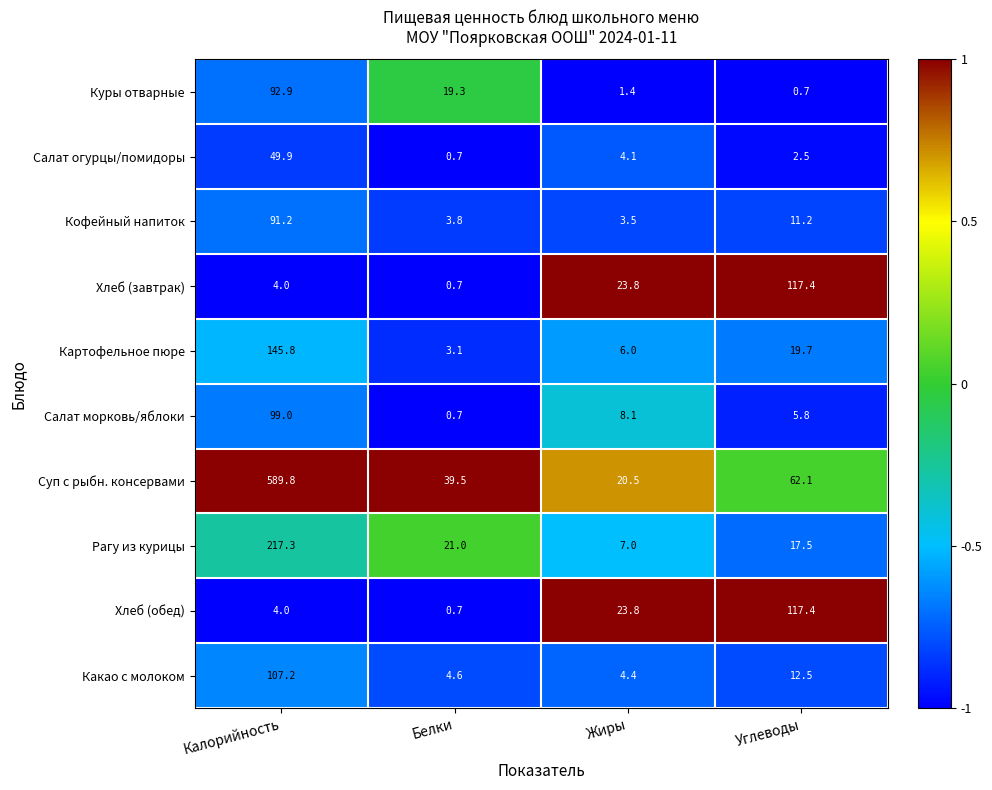

What is the approximate value of Хлеб (обед) at Калорийность?

4.0